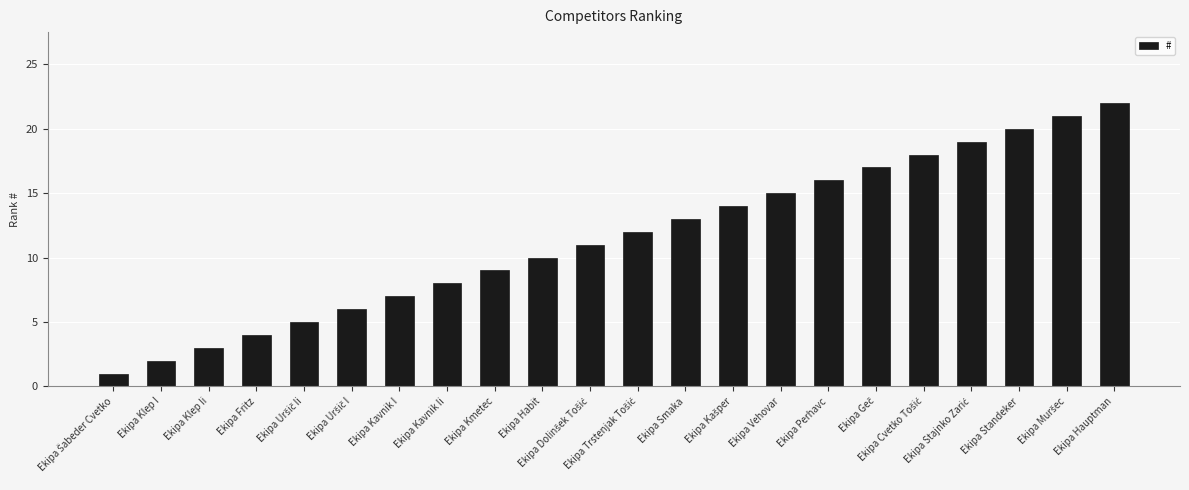

Which has a higher value, Ekipa Perhavc or Ekipa Smaka?

Ekipa Perhavc